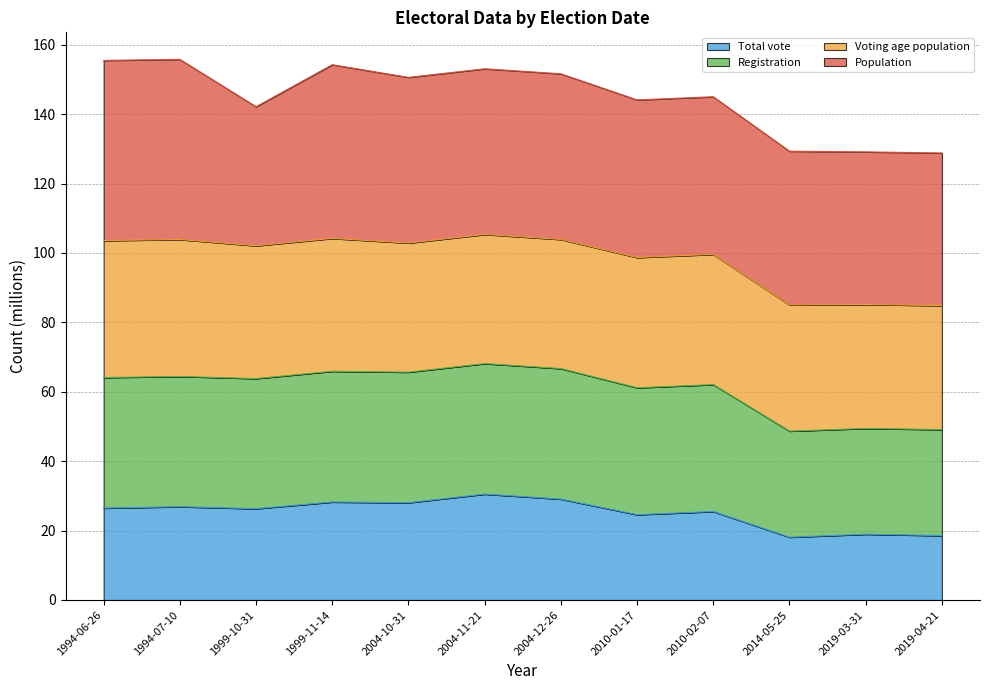

True or false: Registration has more than 0 points higher than both neighbors.

True